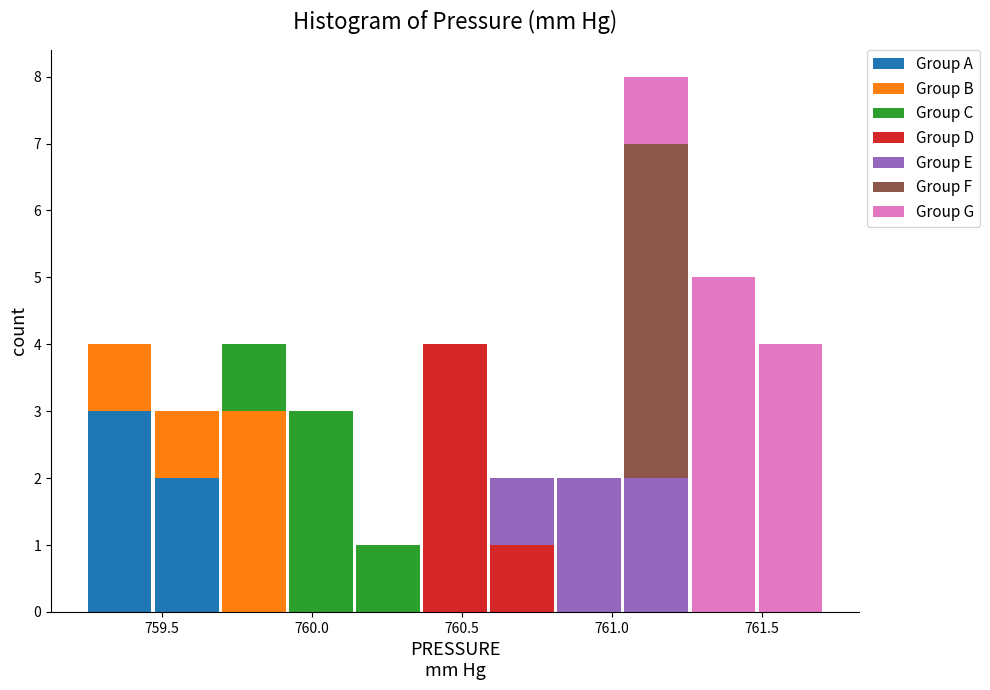

Which range on the x-axis has the tallest stacked bar (by total height)?

761.05 to 761.25